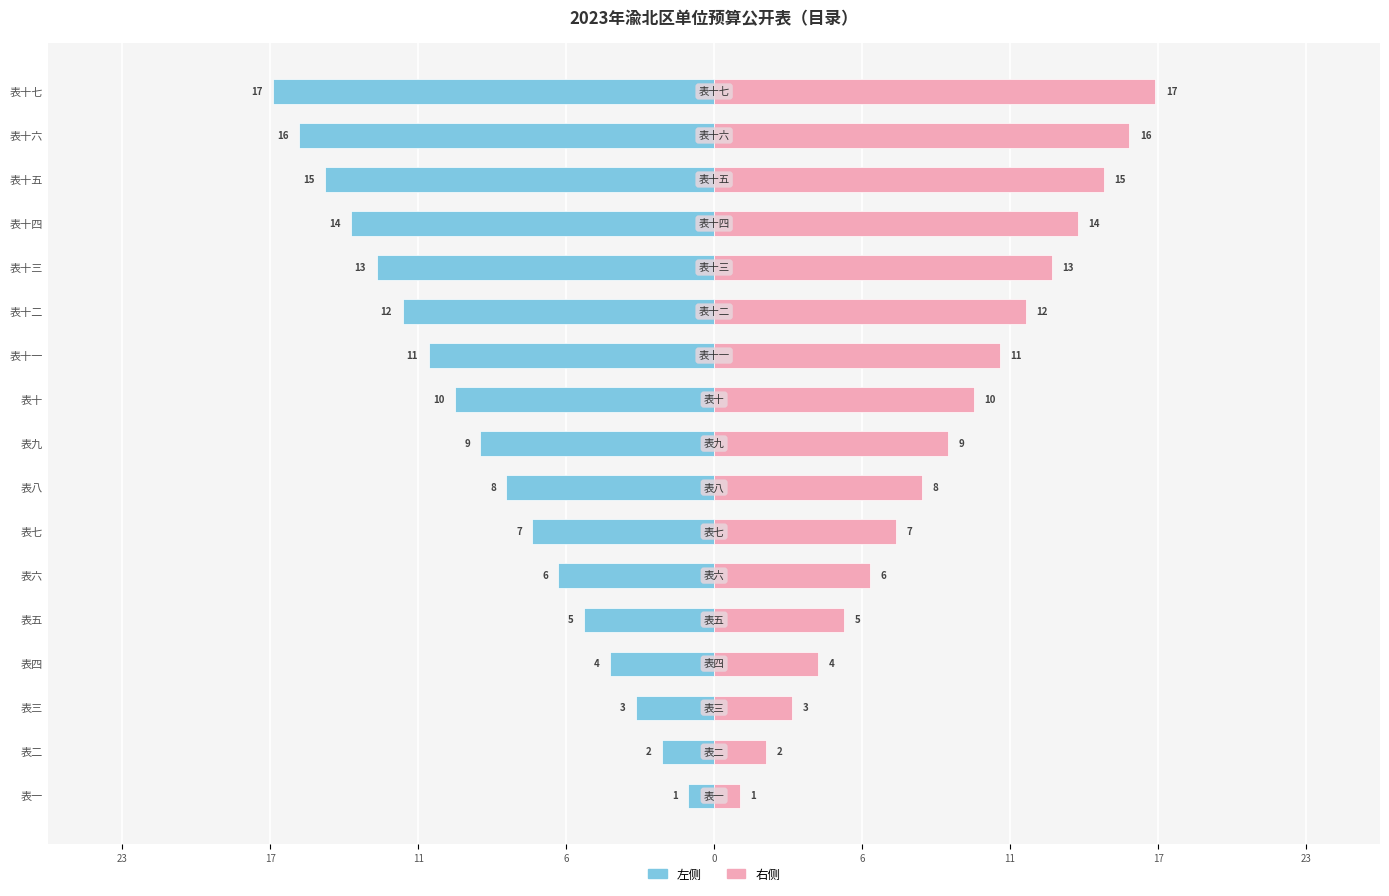

How many bars are there in each group?

2